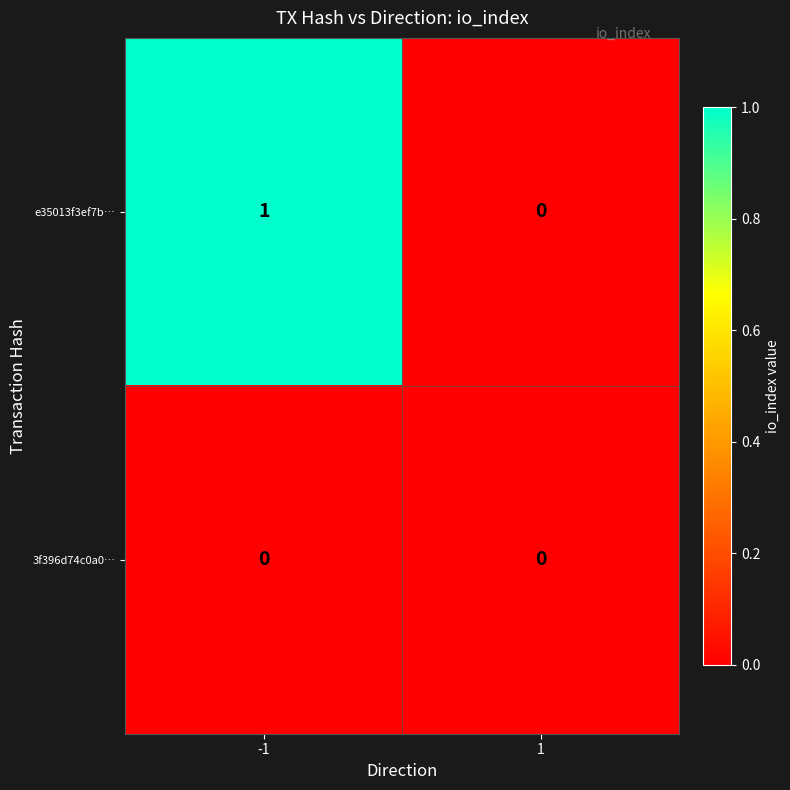

True or false: e35013f3ef7b… has a value of 0 at -1.

False